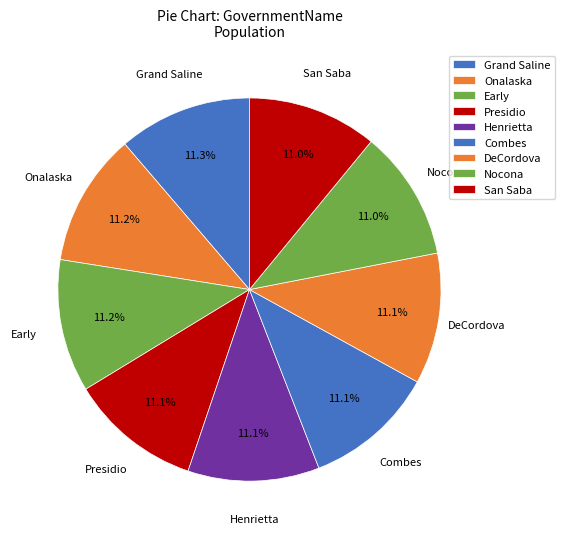

How many slices are in this pie chart?

9